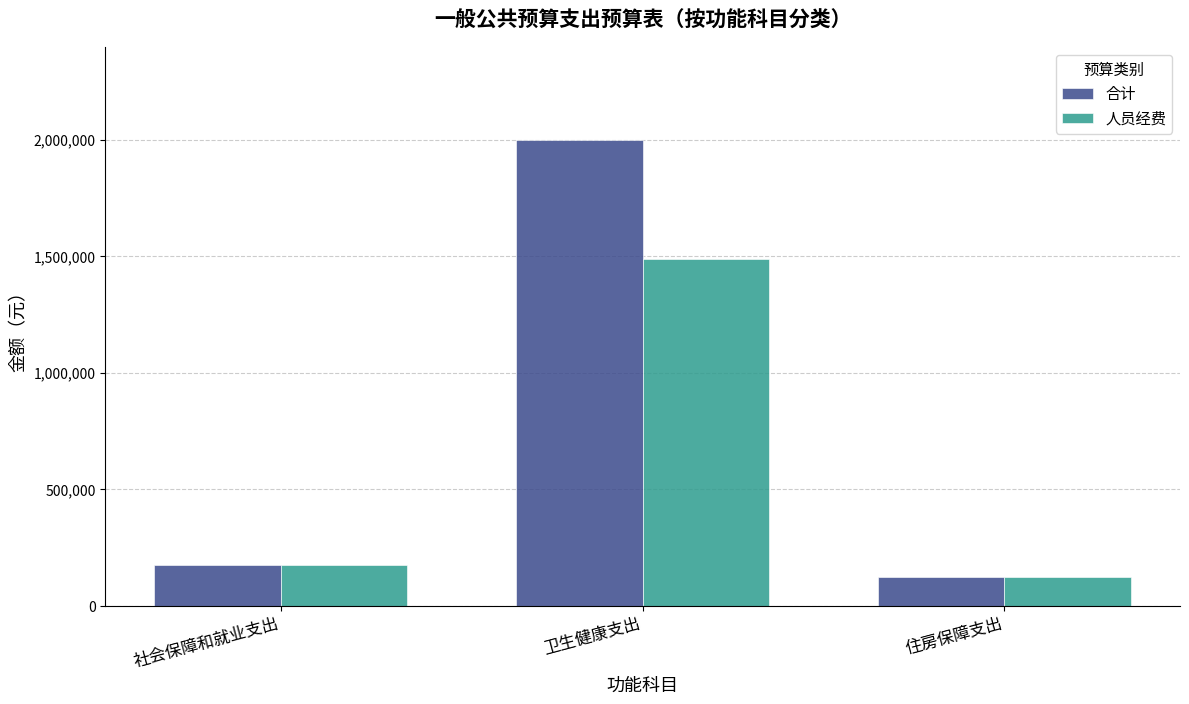

Where does the 合计 series first go above 172578?

社会保障和就业支出